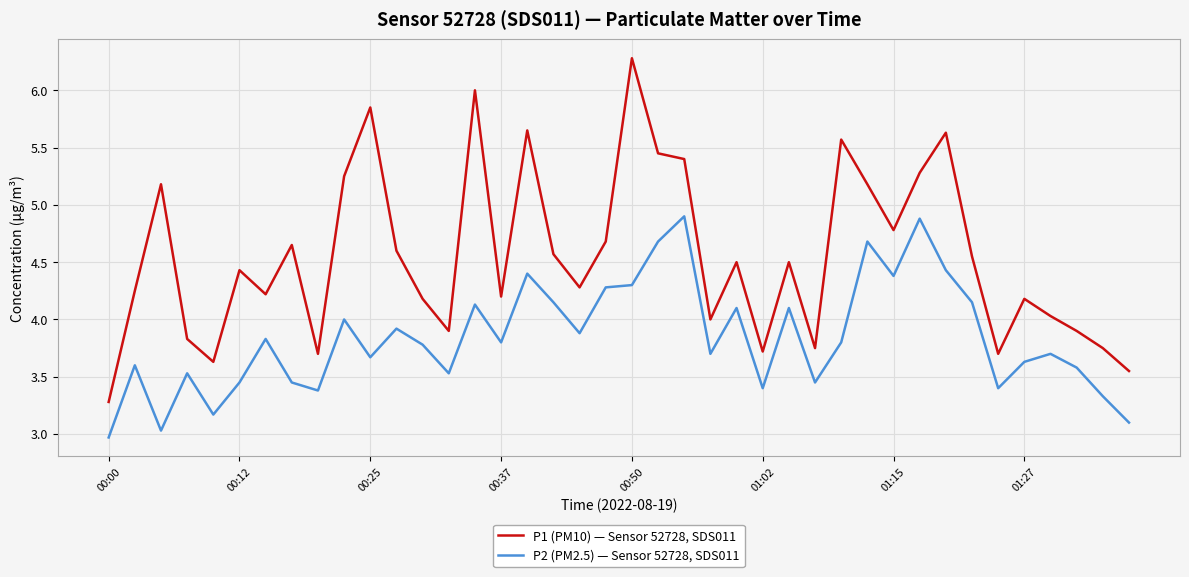

Does the chart display data point markers on the line(s)?

No